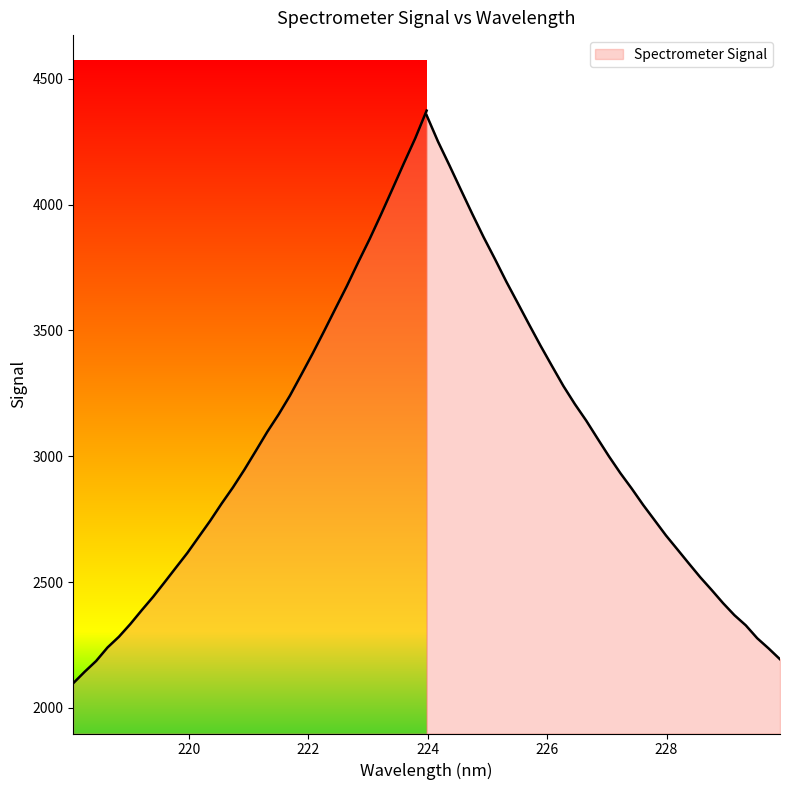

What is the difference between the second highest and minimum values?

2165.7